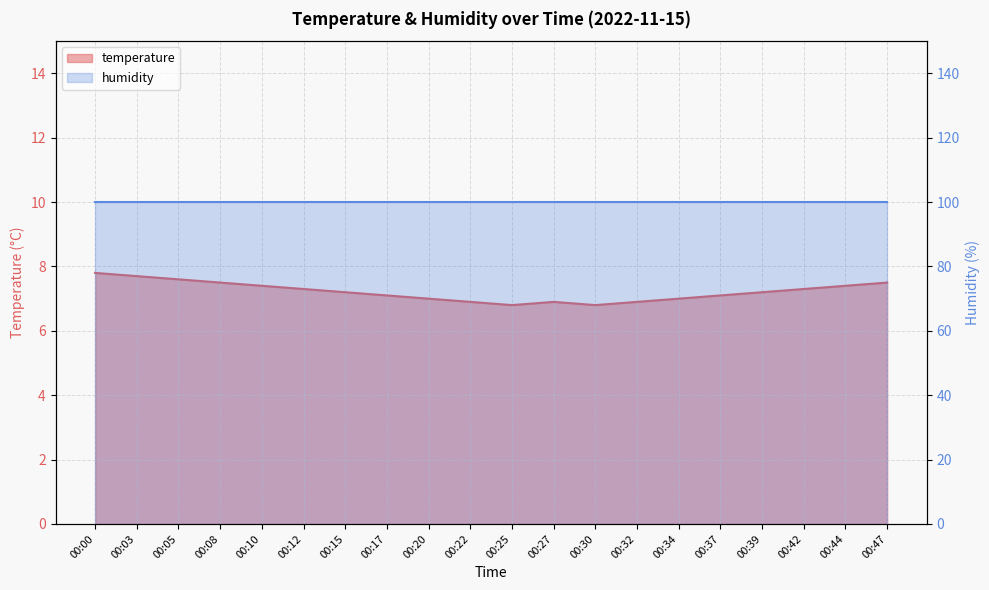

What is the sum of the values at 00:39 and 00:30?

14.0